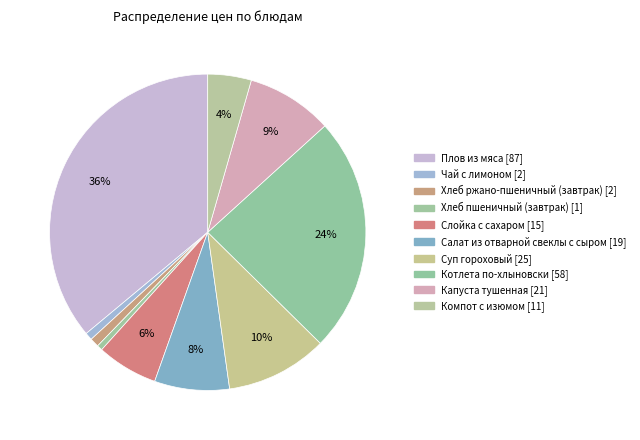

True or false: Плов из мяса accounts for 50% of the total.

False